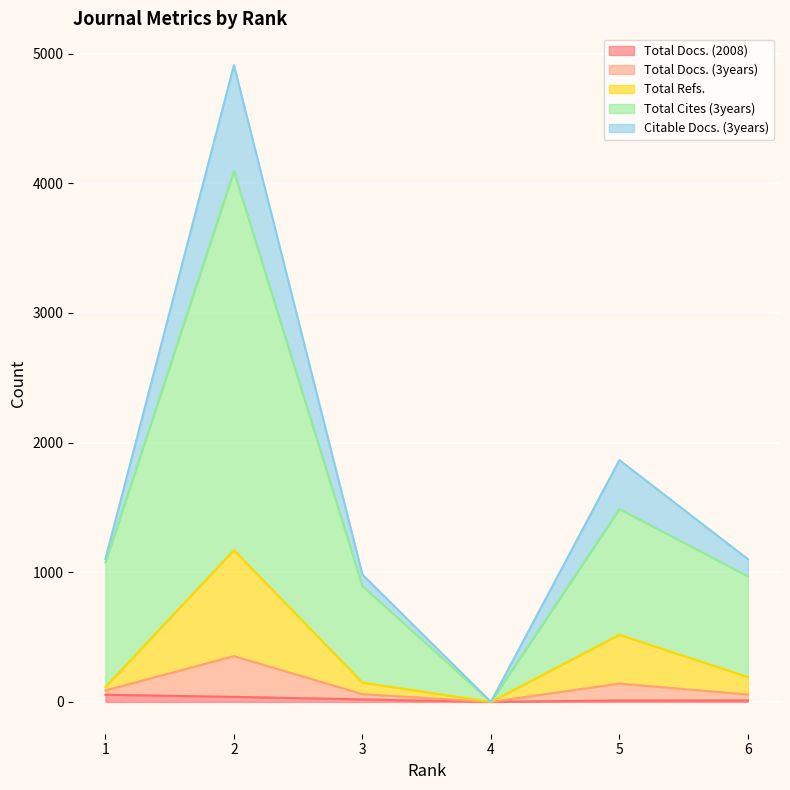

What is the difference between the second highest and second lowest values in the Total Docs. (2008) series?

28